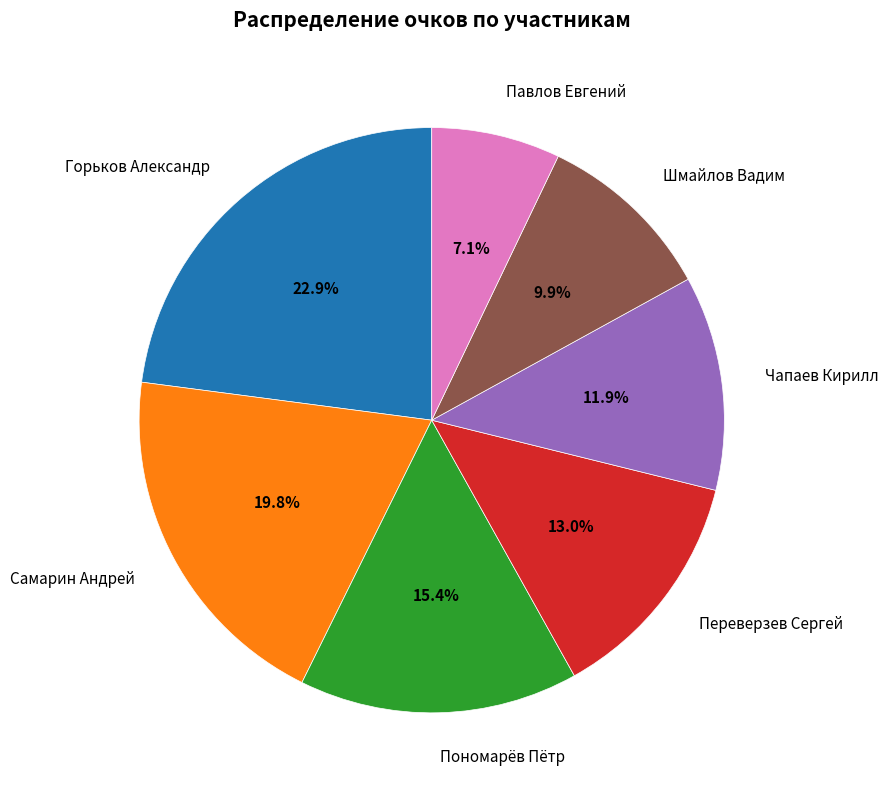

Approximately how many times larger is the value at Шмайлов Вадим compared to Переверзев Сергей?

0.8